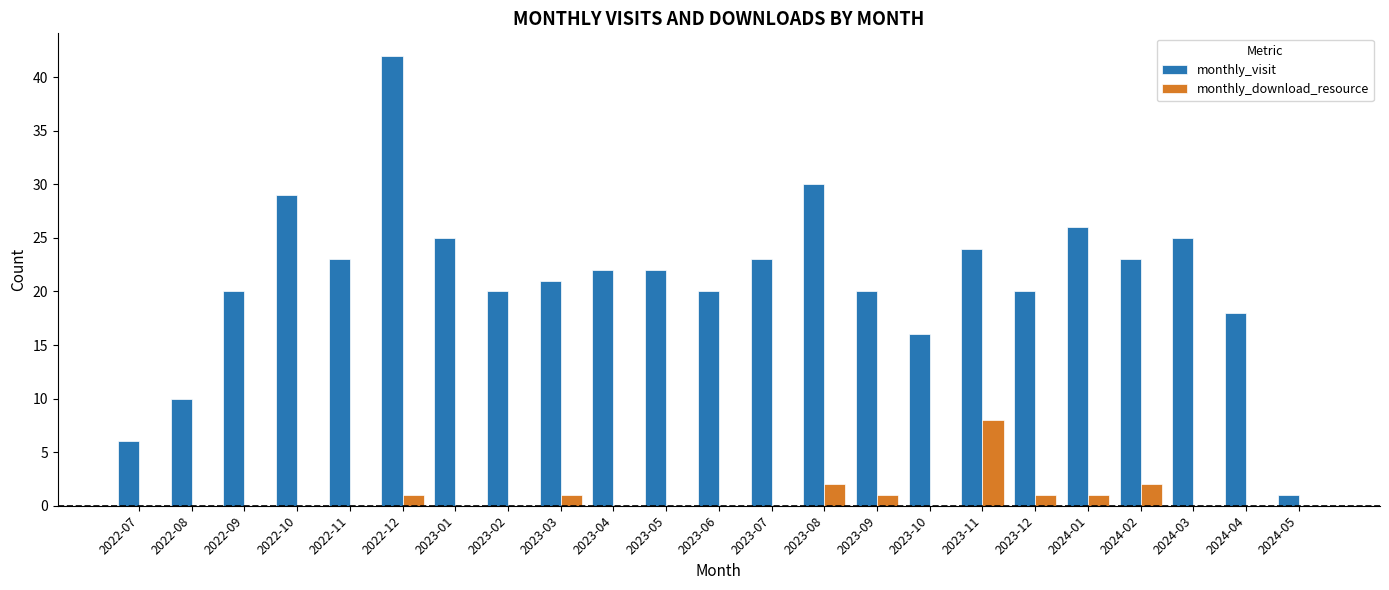

What is the total value across all series at 2024-04?

18